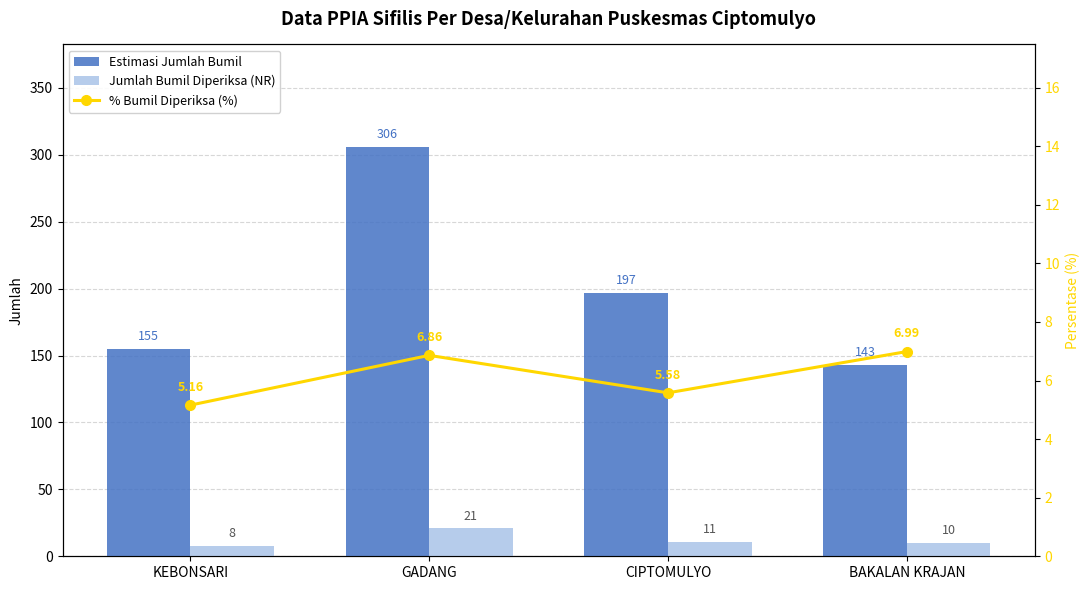

What is the sum of all % Bumil Diperiksa (%) values?

24.6